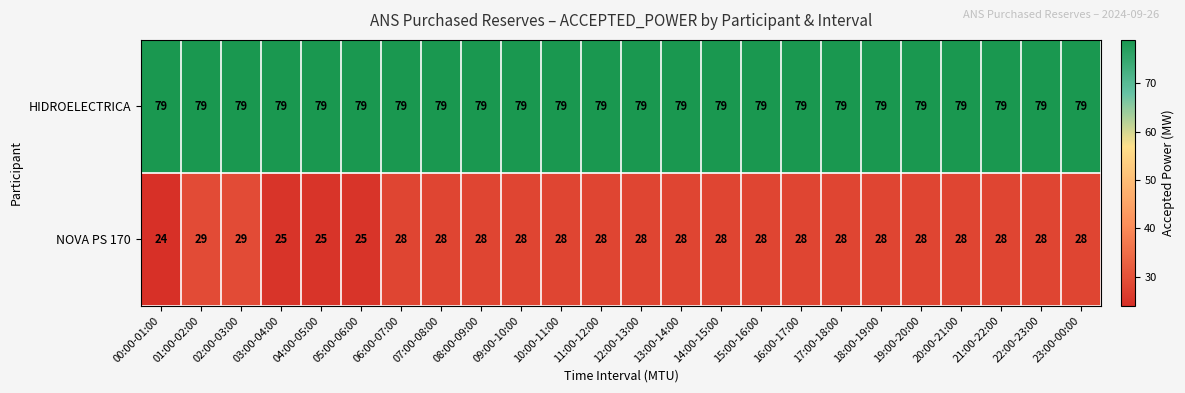

What is the greatest value displayed?

79